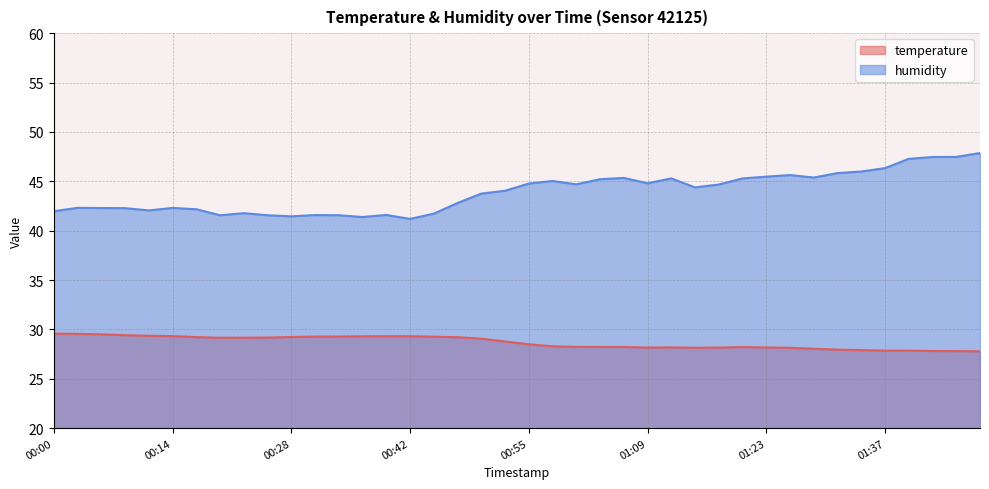

True or false: temperature has more than 2 points higher than both neighbors.

False